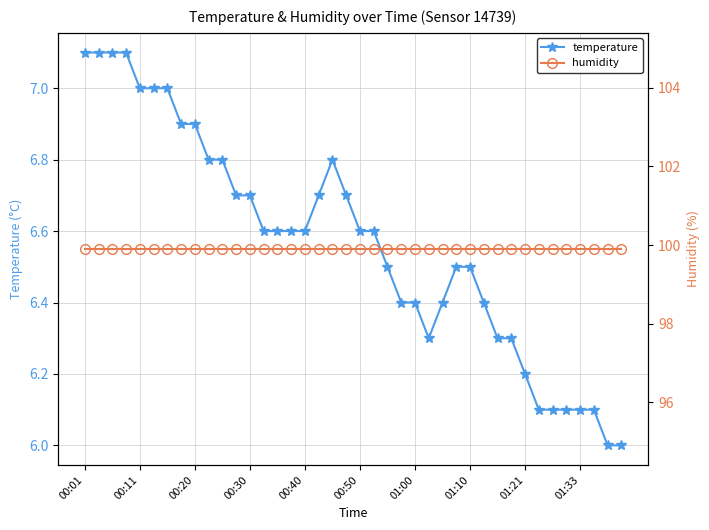

What is the difference between the highest and lowest values at 00:01?

92.8